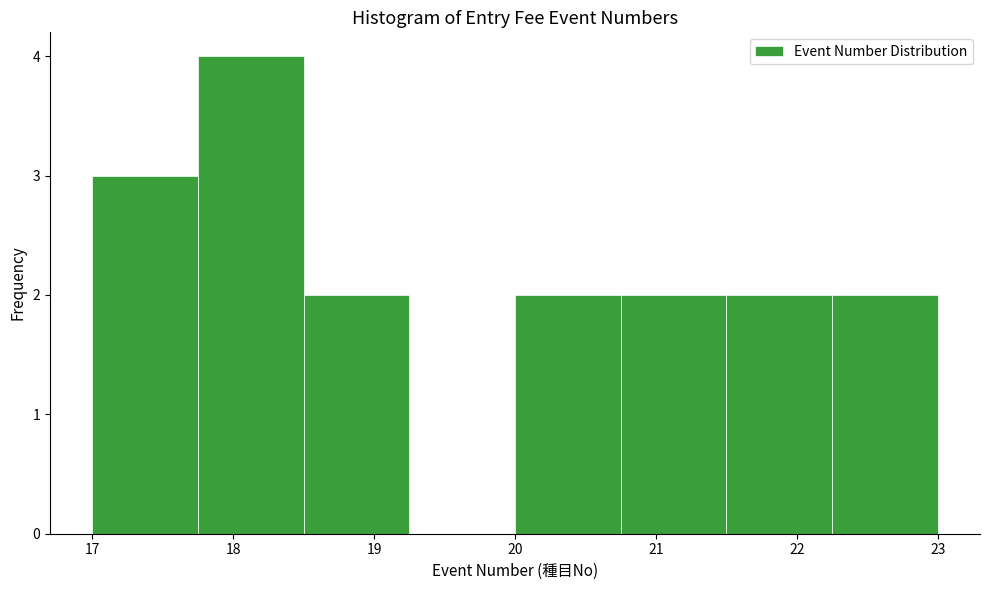

Reading left to right, list every bar in this chart as the range it spans on the x-axis followed by its height. Neither the bar edges nor the heights are printed on the chart, so give them approximately, as read against the axes.

17.00 to 17.75: 3
17.75 to 18.50: 4
18.50 to 19.25: 2
19.25 to 20.00: 0
20.00 to 20.75: 2
20.75 to 21.50: 2
21.50 to 22.25: 2
22.25 to 23.00: 2